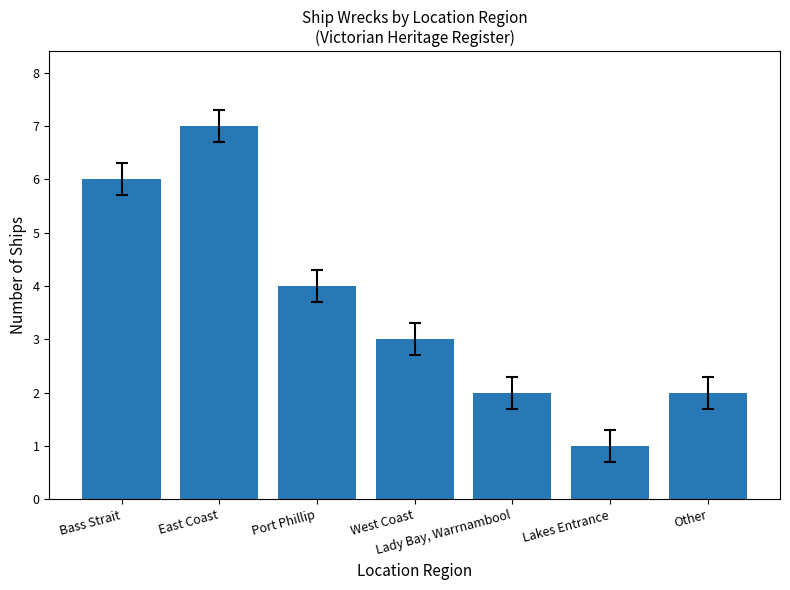

The chart shows a value of 1 at Other. True or false?

False